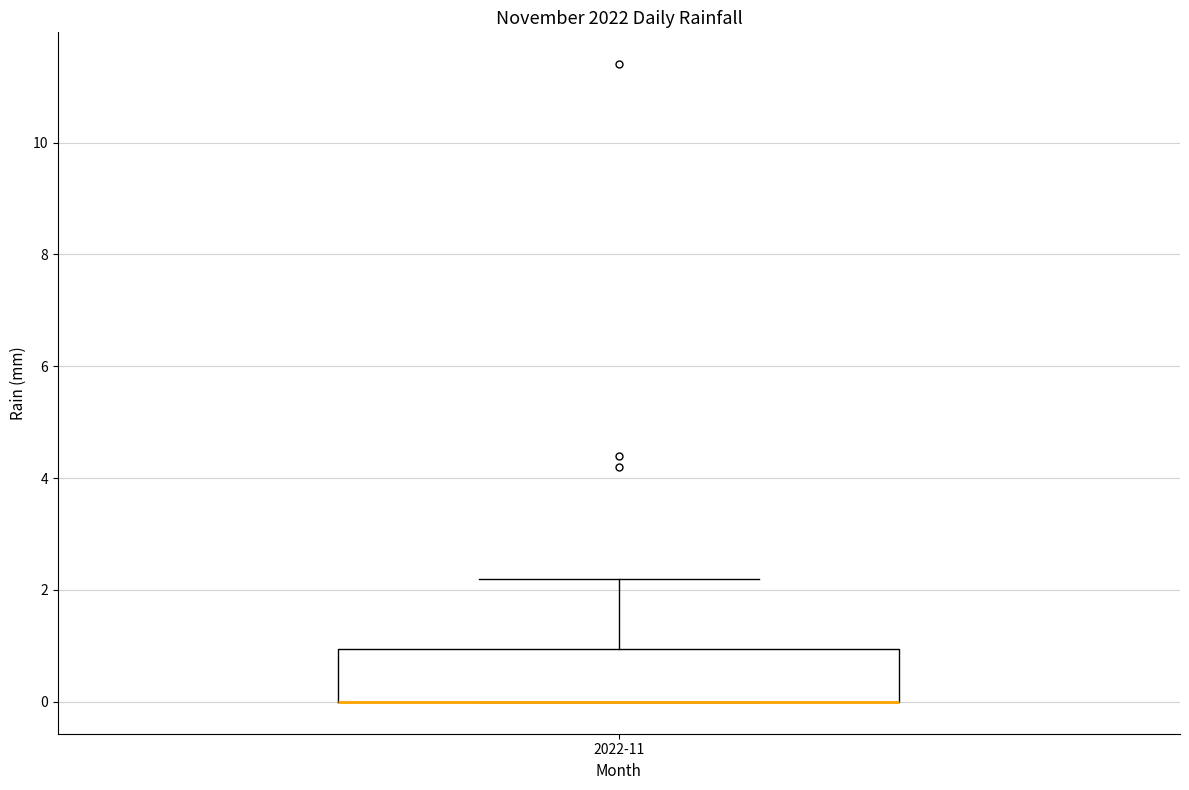

Where does the upper whisker of the box for 2022-11 end on the y-axis? The values are not printed on the chart, so give them approximately, as read against the axis.

2.2